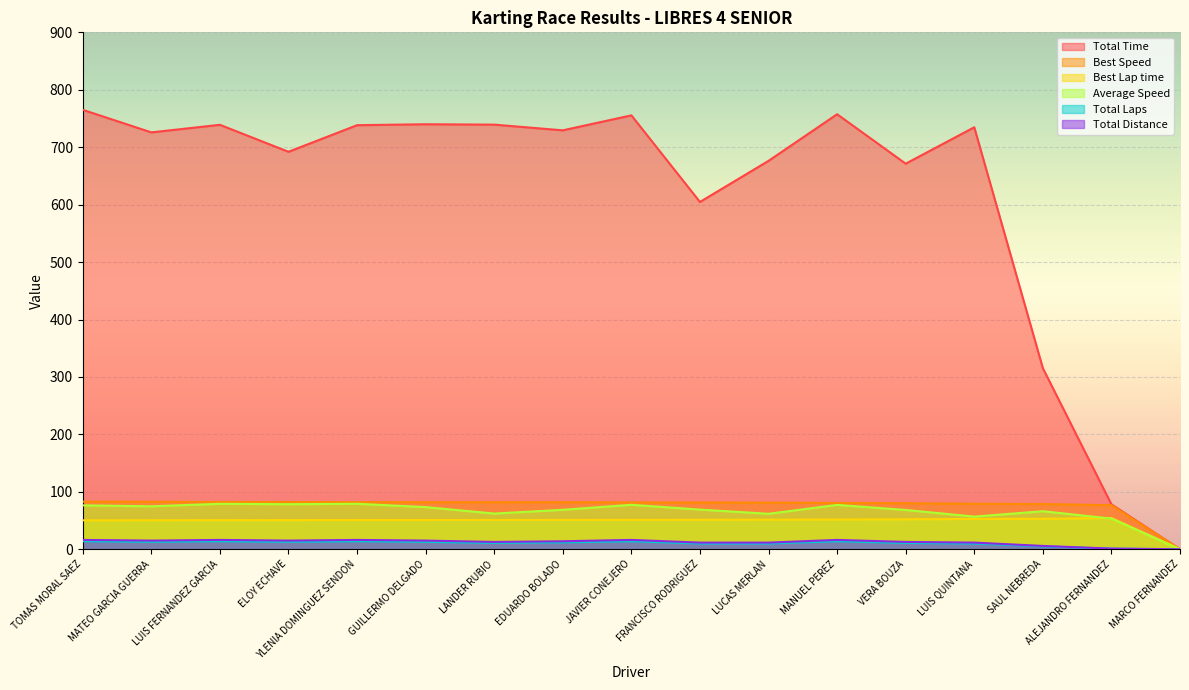

True or false: Best Speed and Total Distance intersect in this chart.

False